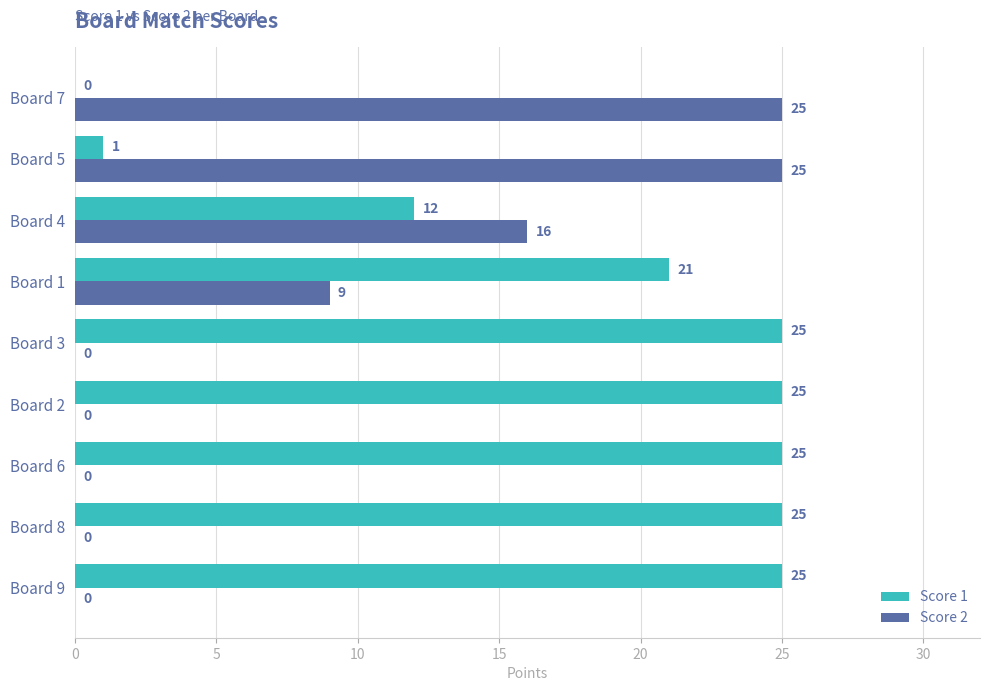

Is it true that Score 1 equals 36 at Board 6?

False